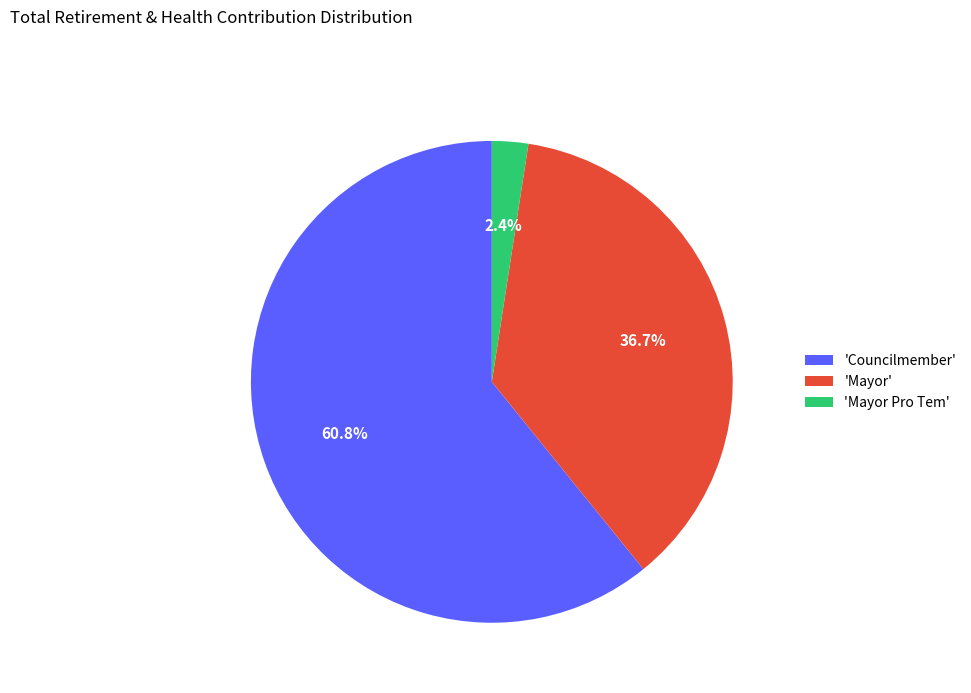

Which category has the smallest portion of the pie?

'Mayor Pro Tem'